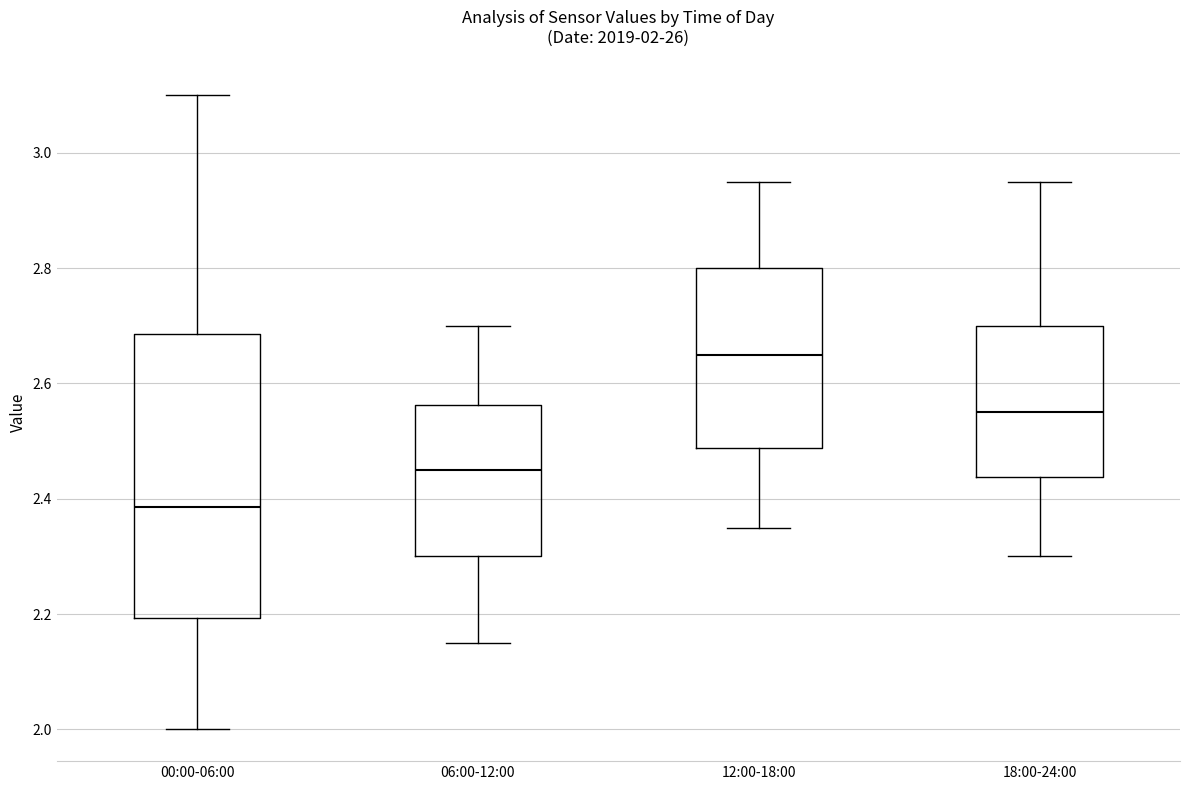

Which box's median line is the lowest?

00:00-06:00